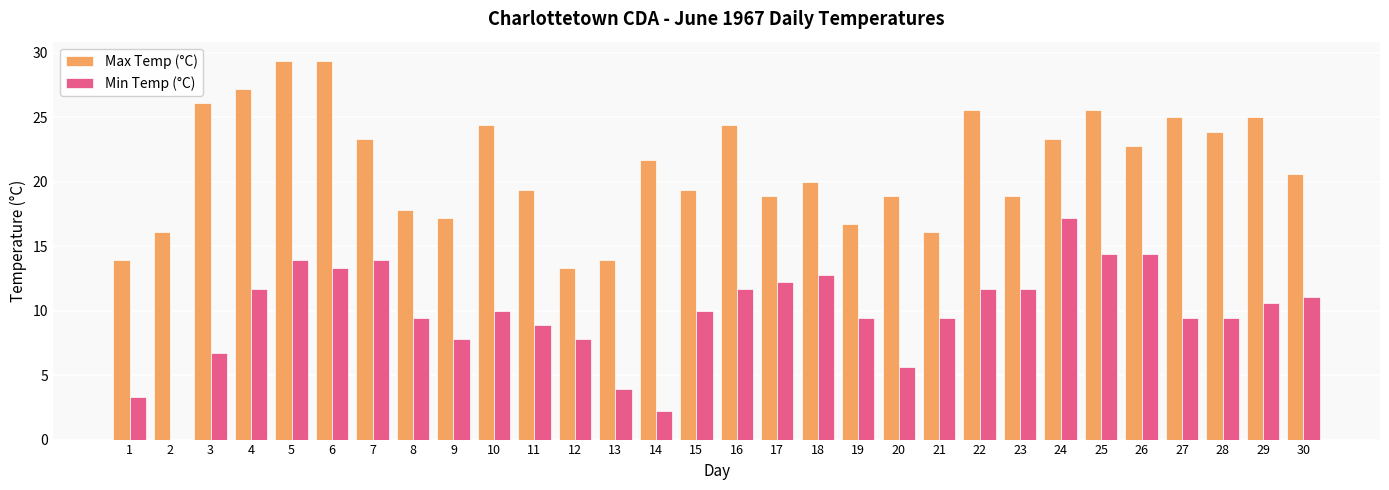

What is the average value of the Min Temp (°C) series?

9.8